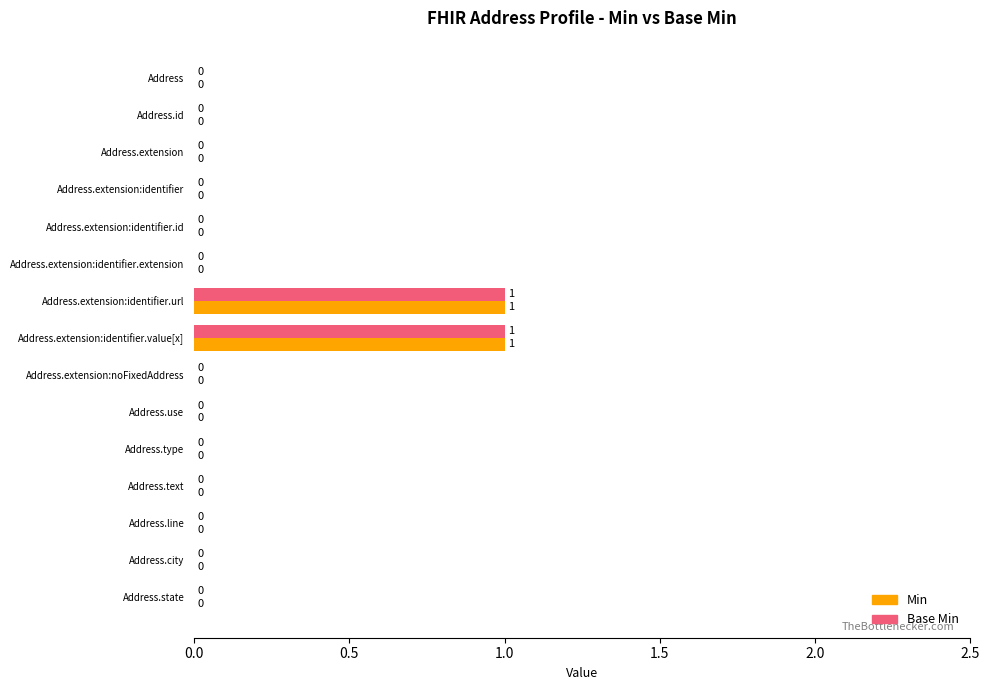

What are all the series names shown in the legend?

Min, Base Min